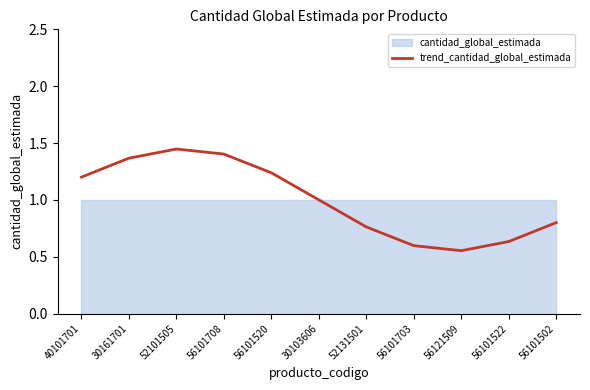

How many lines are shown in the chart?

1